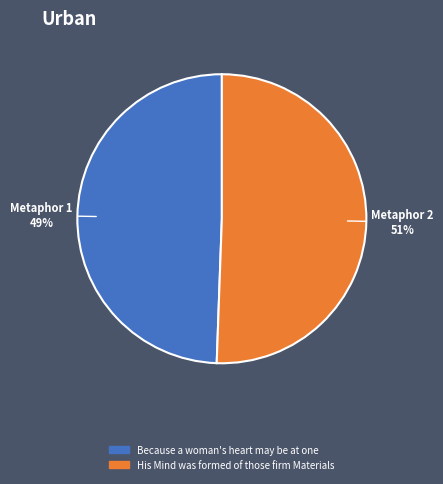

Is it true that Because a woman's heart may be at one is 55% of the pie?

False